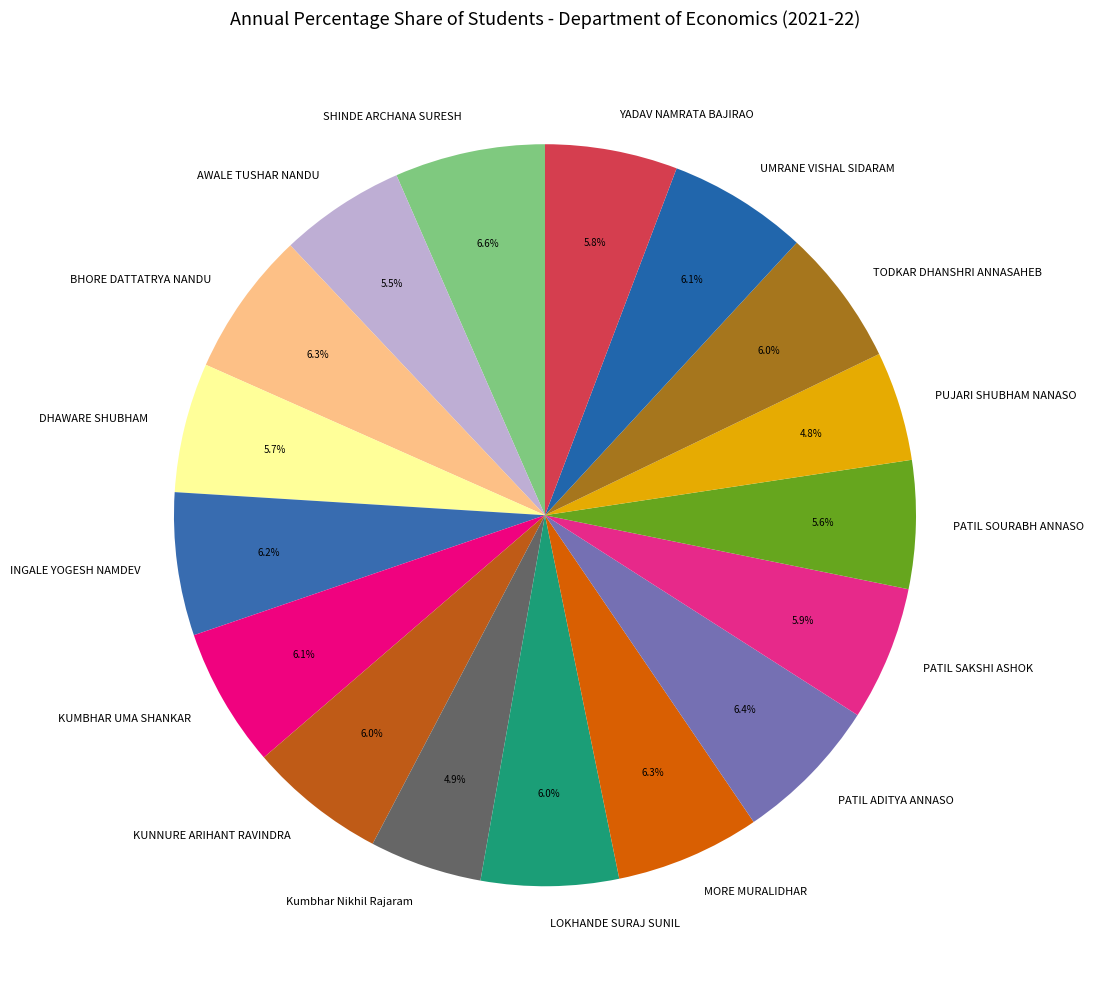

To the nearest percent, what is the average slice percentage?

6%